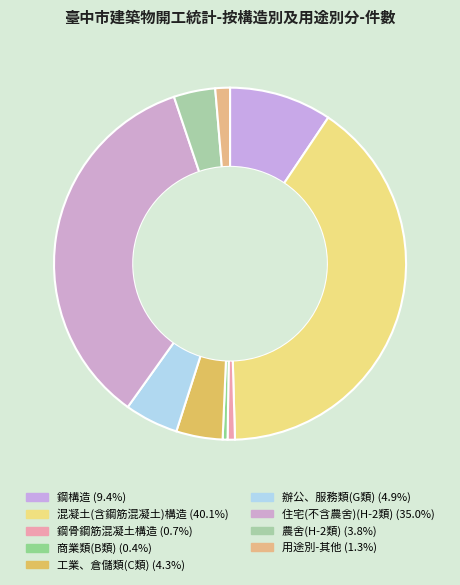

What percentage is the 混凝土(含鋼筋混凝土)構造 slice, to the nearest percent?

40%